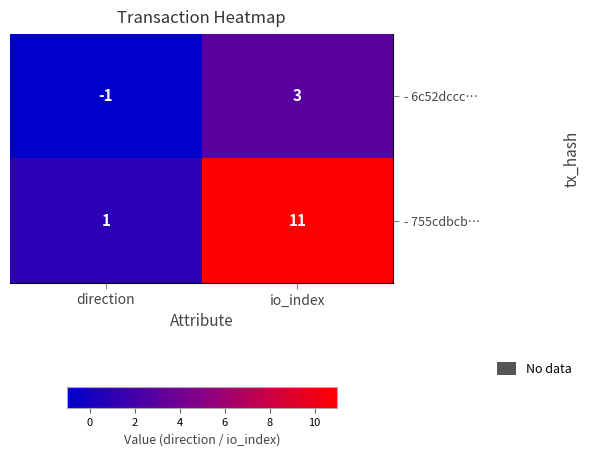

True or false: - 755cdbcb… has a value of 7 at io_index.

False